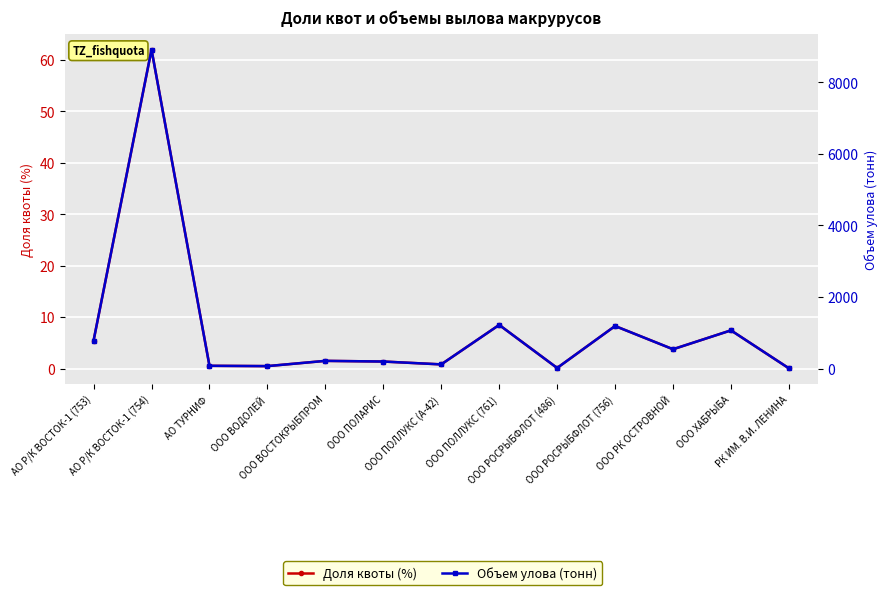

The value of Объем улова (тонн) at ООО ВОСТОКРЫБПРОМ is 213.3. True or false?

True